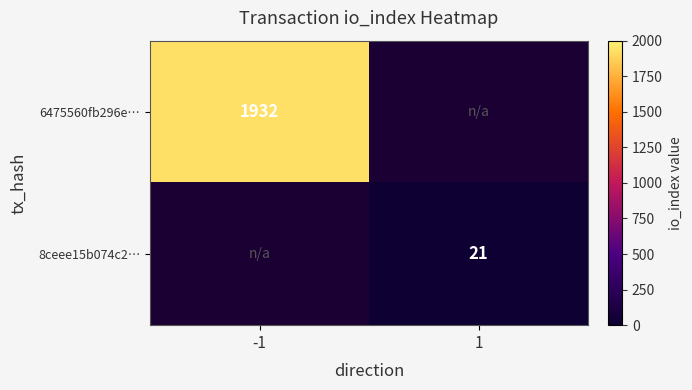

The 8ceee15b074c2… series shows 21 at 1. True or false?

True